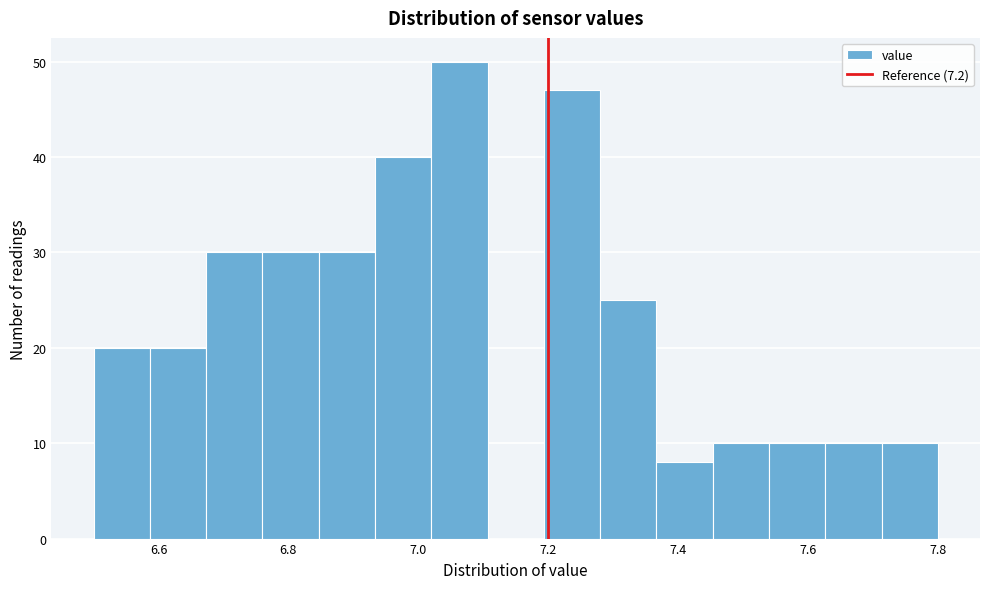

Reading left to right, list every bar in this chart as the range it spans on the x-axis followed by its height. Neither the bar edges nor the heights are printed on the chart, so give them approximately, as read against the axes.

6.50 to 6.58: 20
6.58 to 6.68: 20
6.68 to 6.76: 30
6.76 to 6.84: 30
6.84 to 6.94: 30
6.94 to 7.02: 40
7.02 to 7.10: 50
7.10 to 7.20: 0
7.20 to 7.28: 47
7.28 to 7.36: 25
7.36 to 7.46: 8
7.46 to 7.54: 10
7.54 to 7.62: 10
7.62 to 7.72: 10
7.72 to 7.80: 10